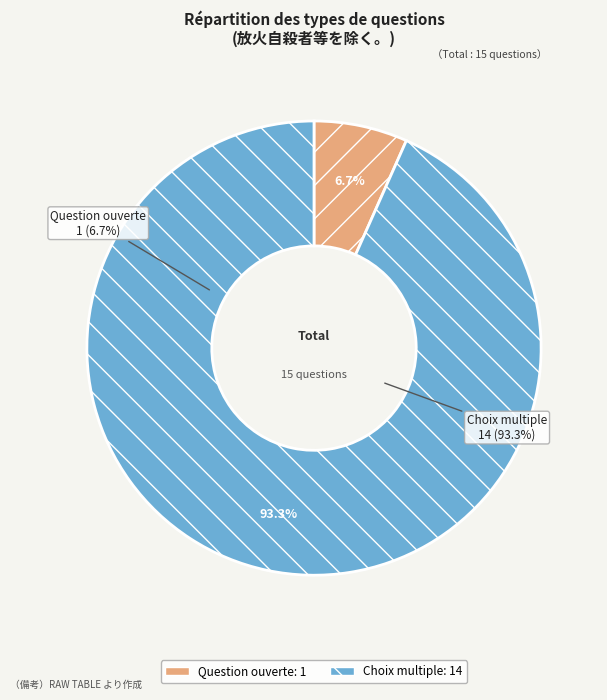

Which slice is the smallest?

Question ouverte